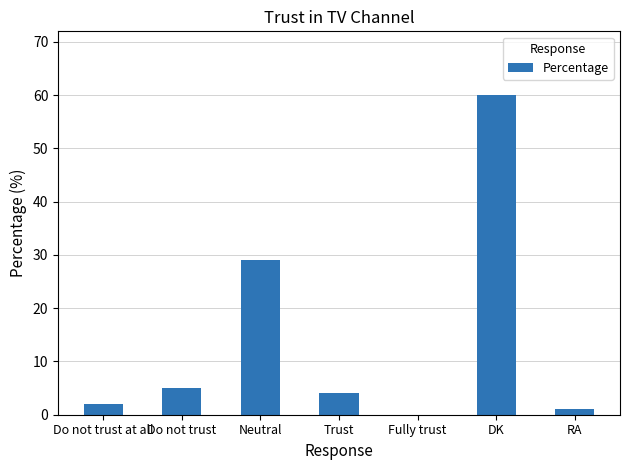

What is the sum of the values at Fully trust and Do not trust?

5